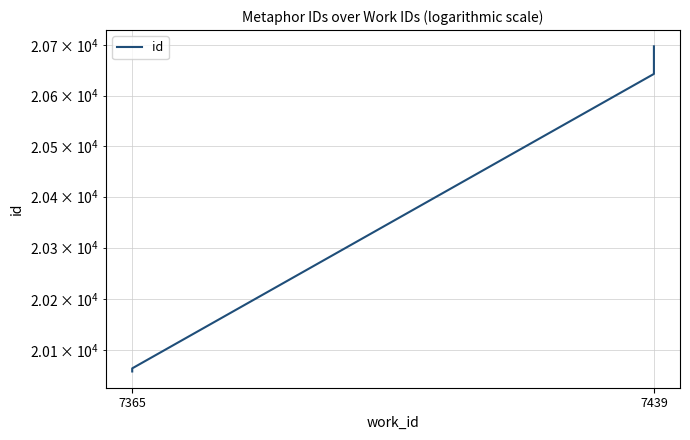

What is the approximate value at 7365, to the nearest 50?

20050